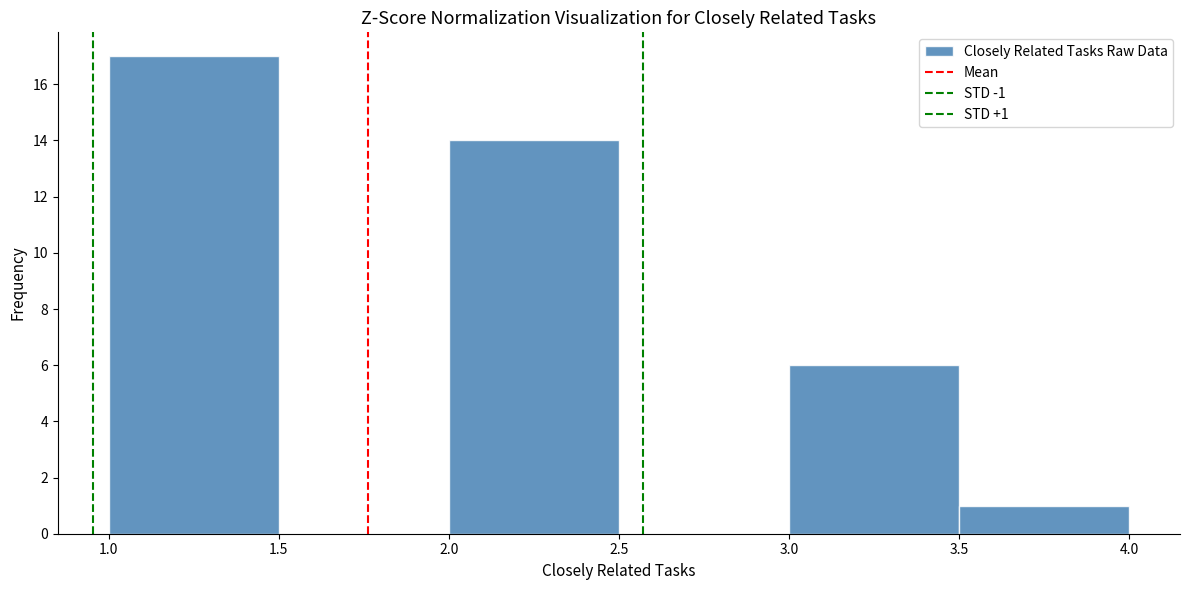

Which range on the x-axis has the tallest bar?

1.0 to 1.5